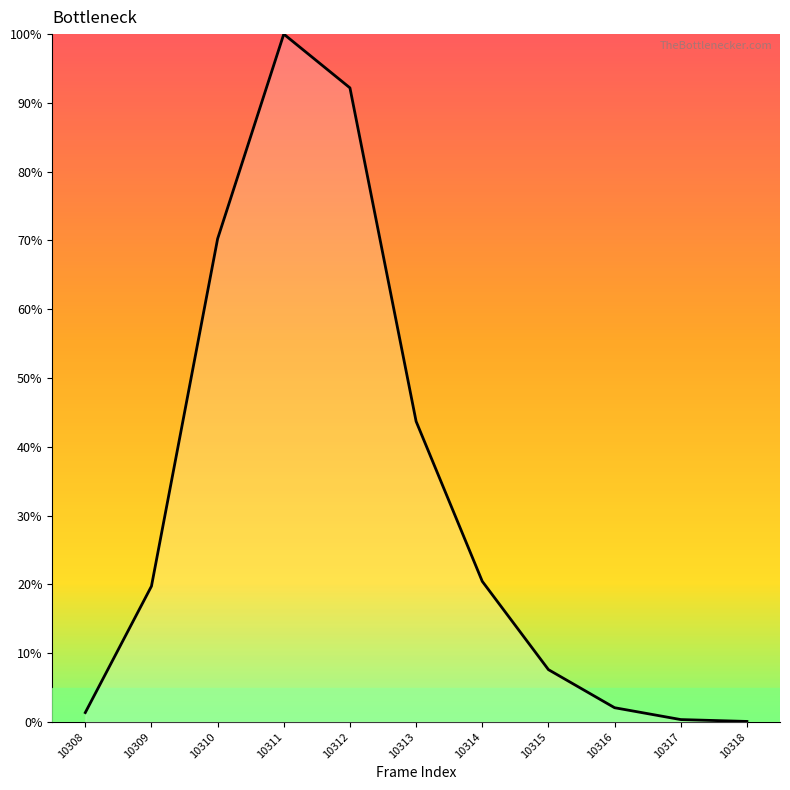

The chart shows a value of 35.0 at 10309. True or false?

False